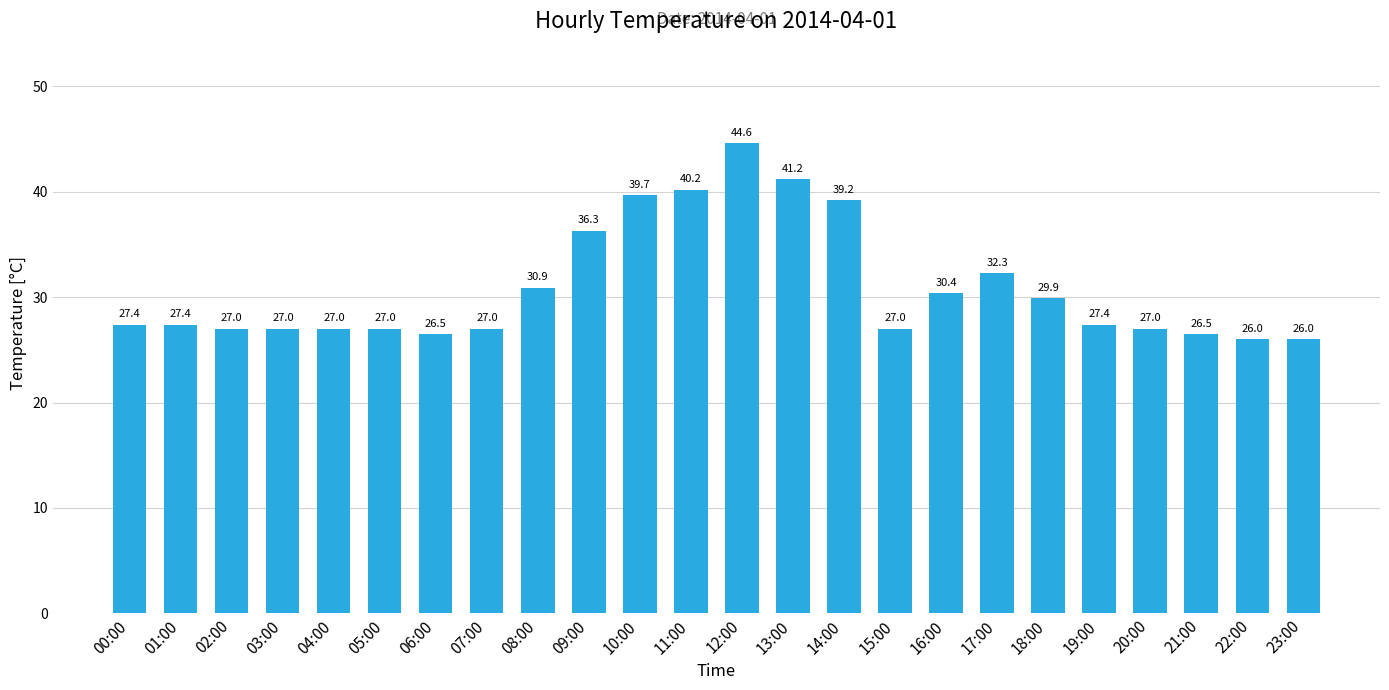

What is the label of the 23rd bar from the right?

01:00